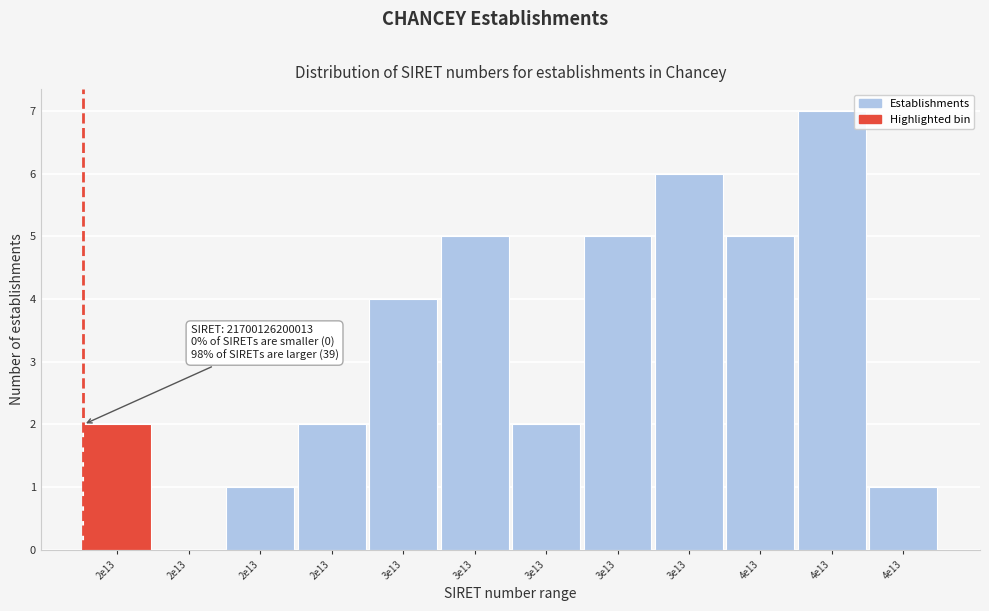

How many data points does each series have?

12